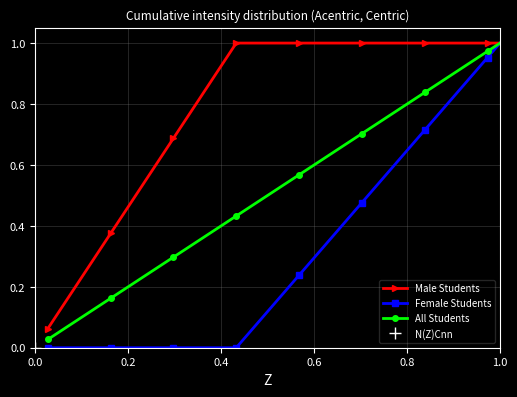

True or false: All Students has more than 2 interior local peaks.

False